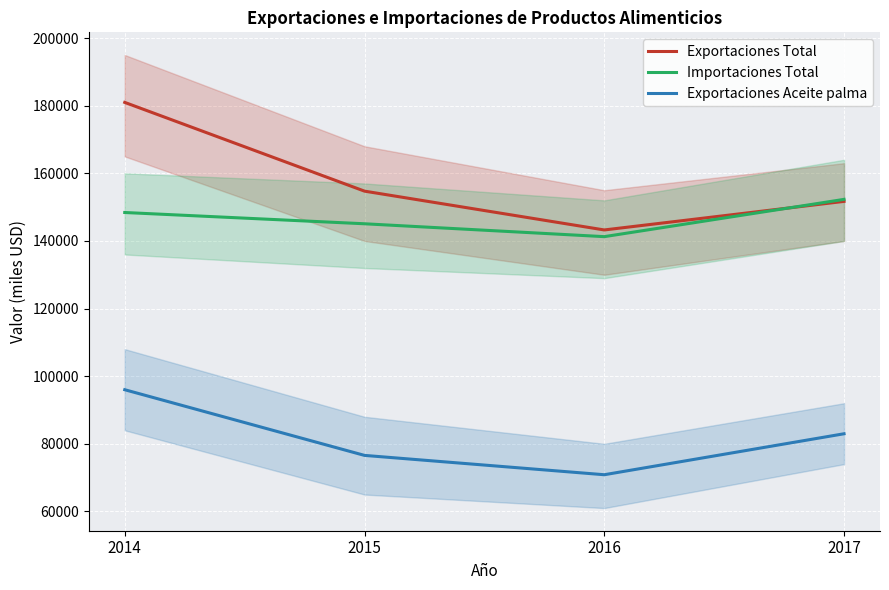

Reading left to right, what are all the values shown in this chart?

Exportaciones Total: 180978	154732	143253	151703
Importaciones Total: 148414	145081	141273	152298
Exportaciones Aceite palma: 96002	76578	70859	82976